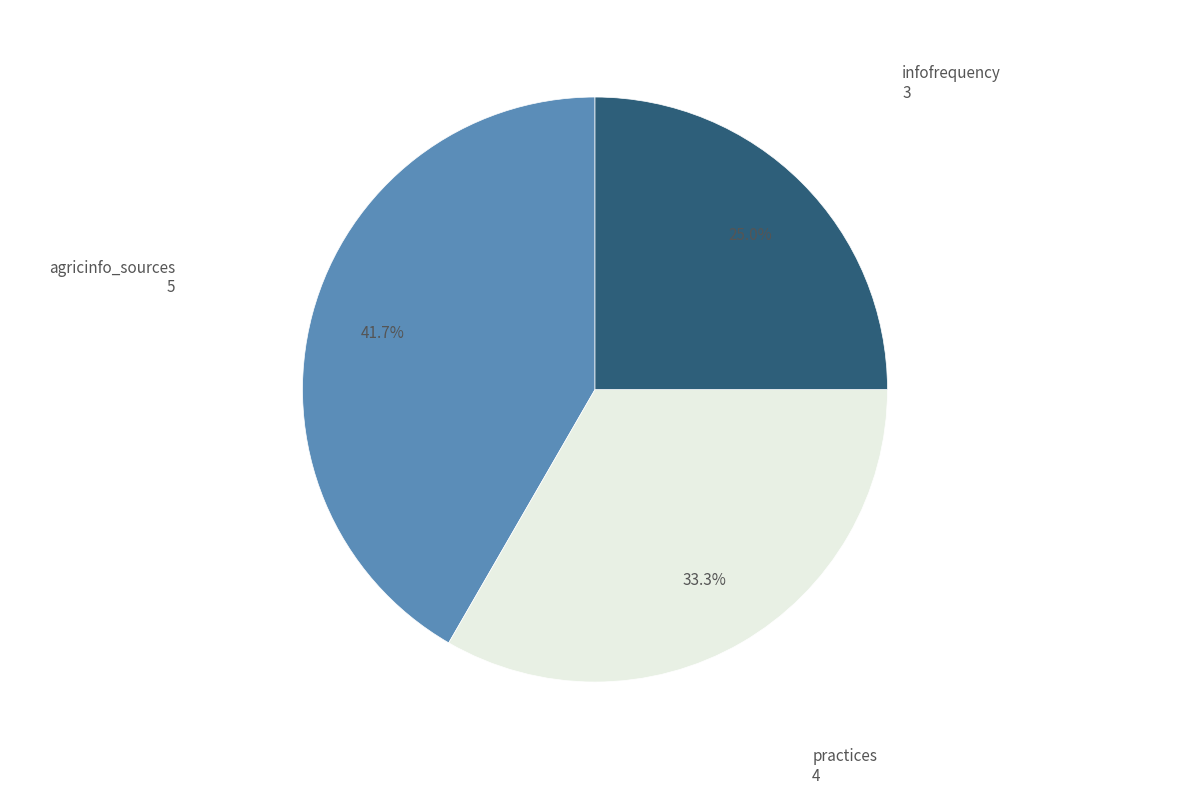

What percentage is the infofrequency slice, to the nearest percent?

25%